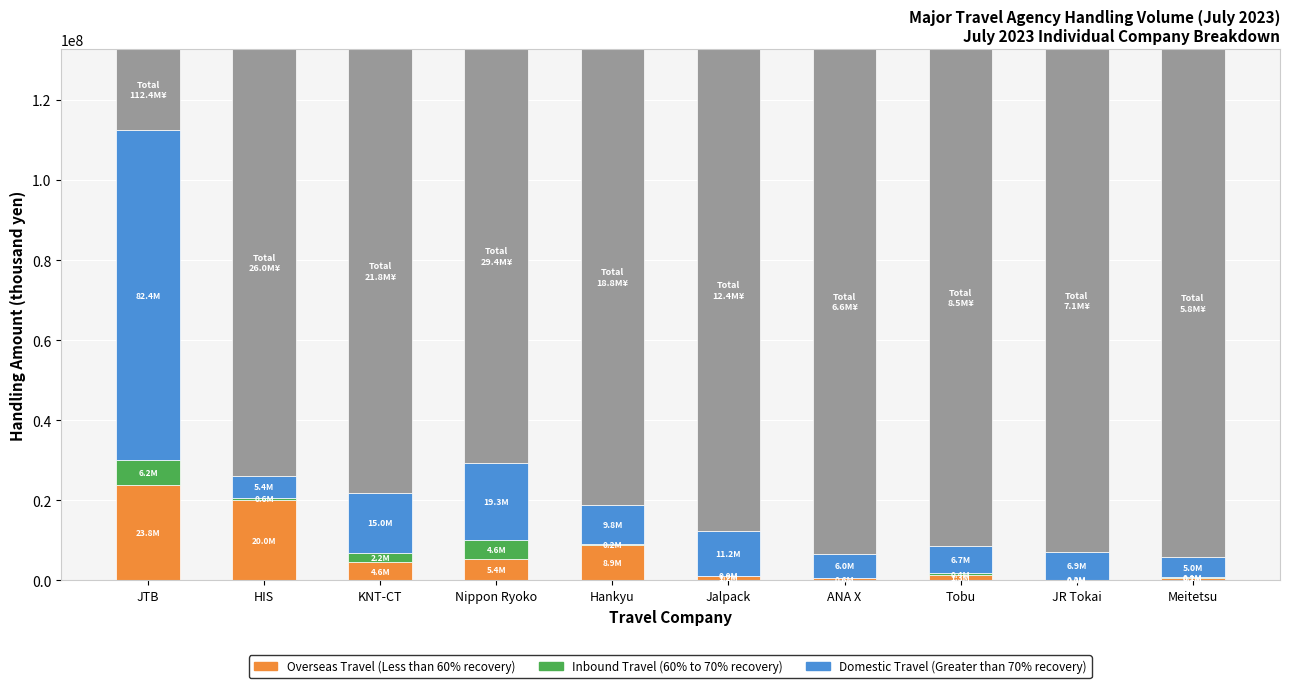

What is the sum of the Inbound Travel (60% to 70% recovery) values at Hankyu and Nippon Ryoko?

4806192